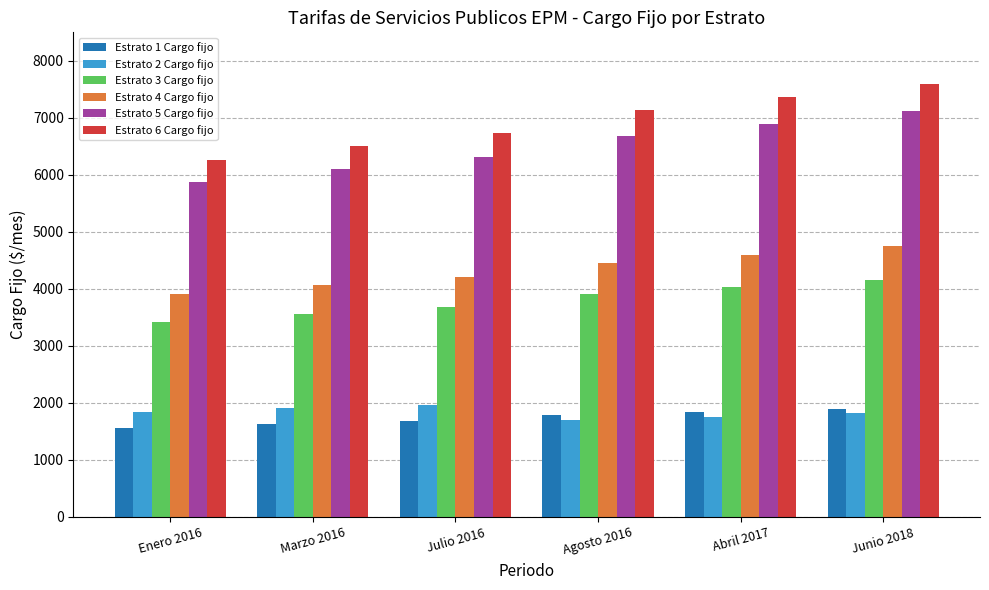

At Abril 2017, list the series in order from largest to smallest.

Estrato 6 Cargo fijo, Estrato 5 Cargo fijo, Estrato 4 Cargo fijo, Estrato 3 Cargo fijo, Estrato 1 Cargo fijo, Estrato 2 Cargo fijo